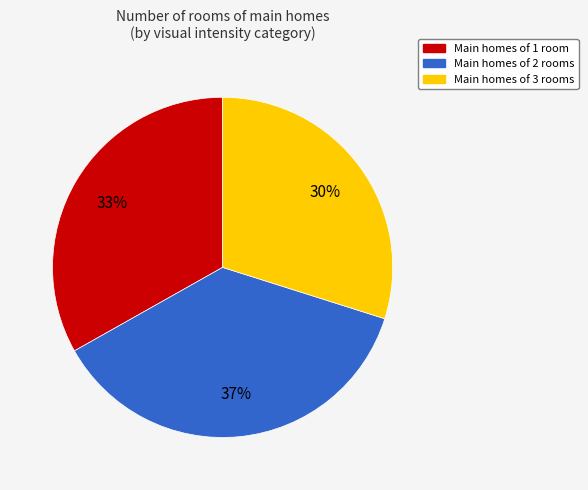

To the nearest percent, what is the difference between the largest and smallest slice percentages?

7%